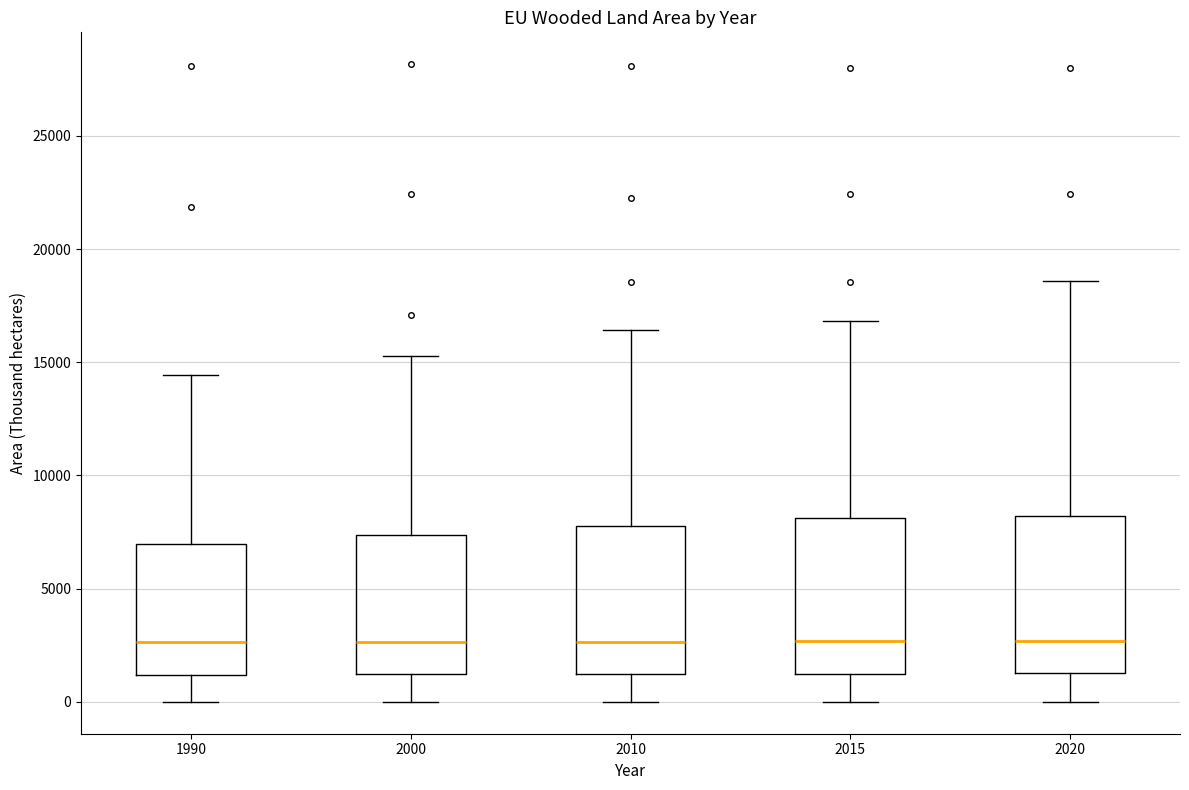

Reading left to right, read every box against the y-axis: the position of its median line, the range the box covers, and the ends of its whiskers. The values are not printed on the chart, so give them approximately, as read against the axis.

1990: median 2500, box 1000 to 7000, whiskers 0 to 14500
2000: median 2500, box 1000 to 7500, whiskers 0 to 15500
2010: median 2500, box 1000 to 8000, whiskers 0 to 16500
2015: median 2500, box 1000 to 8000, whiskers 0 to 17000
2020: median 2500, box 1500 to 8000, whiskers 0 to 18500